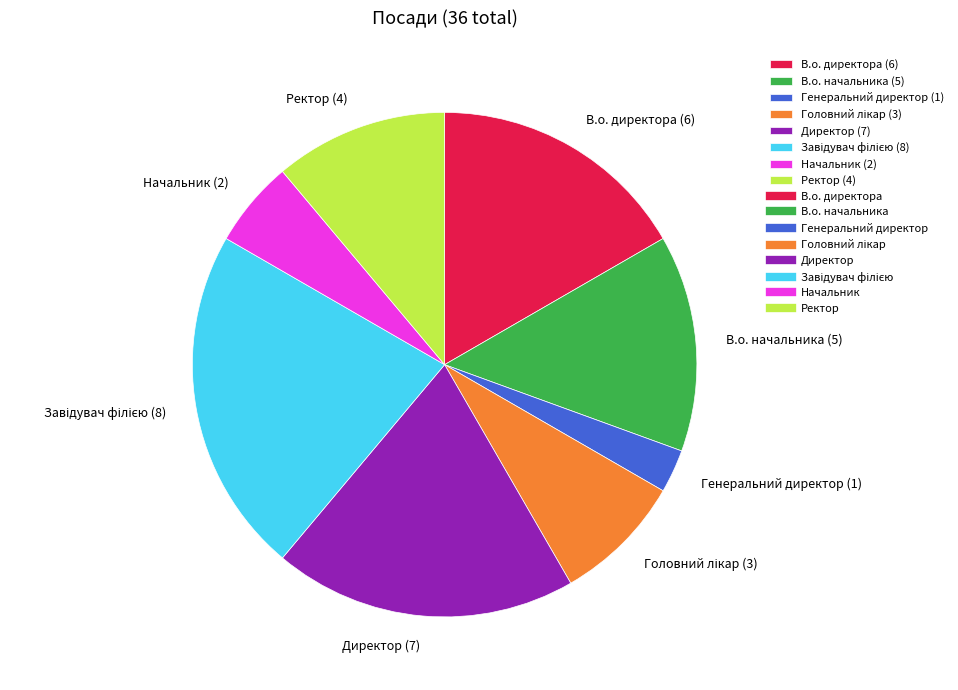

Is there a majority slice in this chart?

No